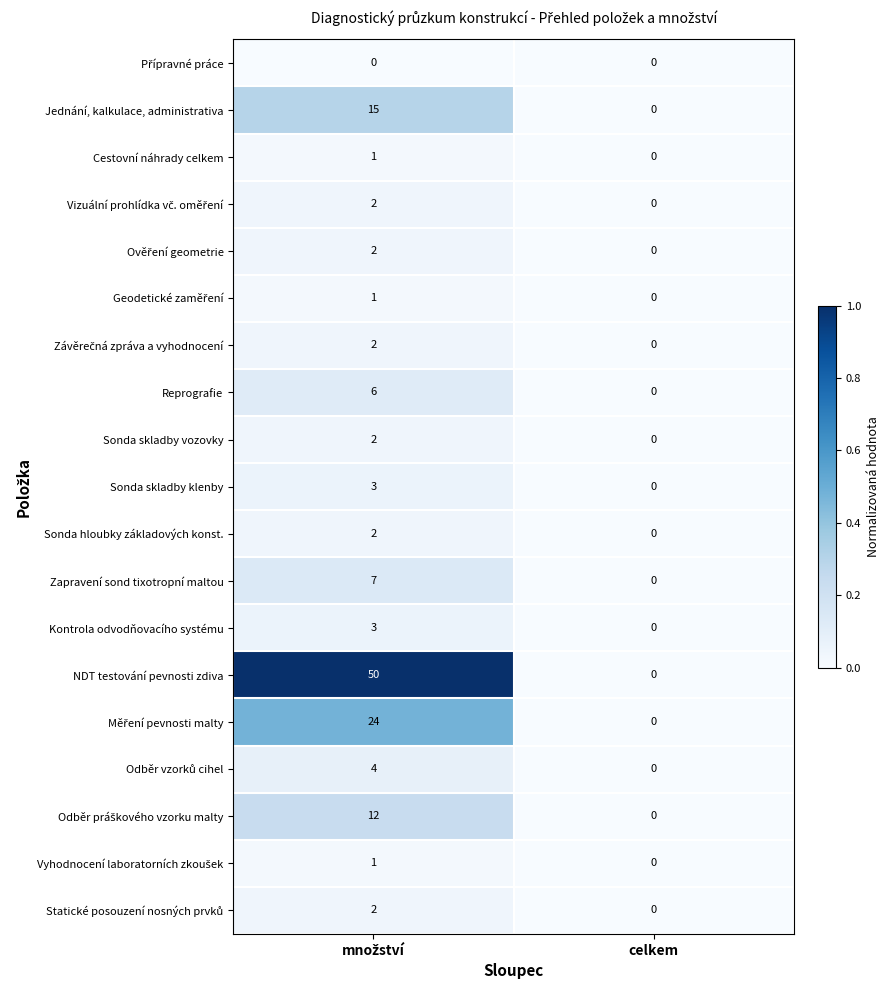

What is the greatest value displayed?

50